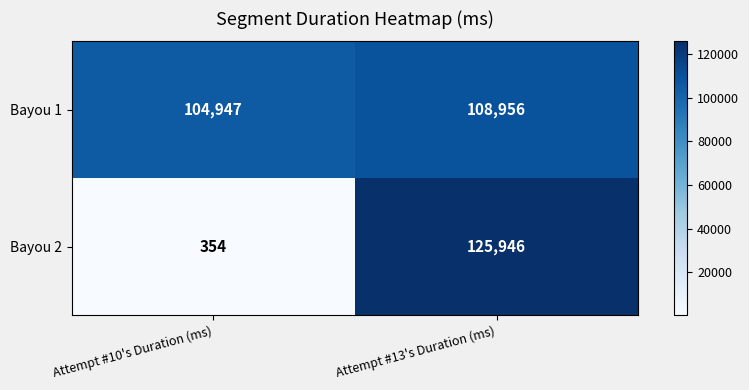

What is the average value of the Bayou 1 series?

106952